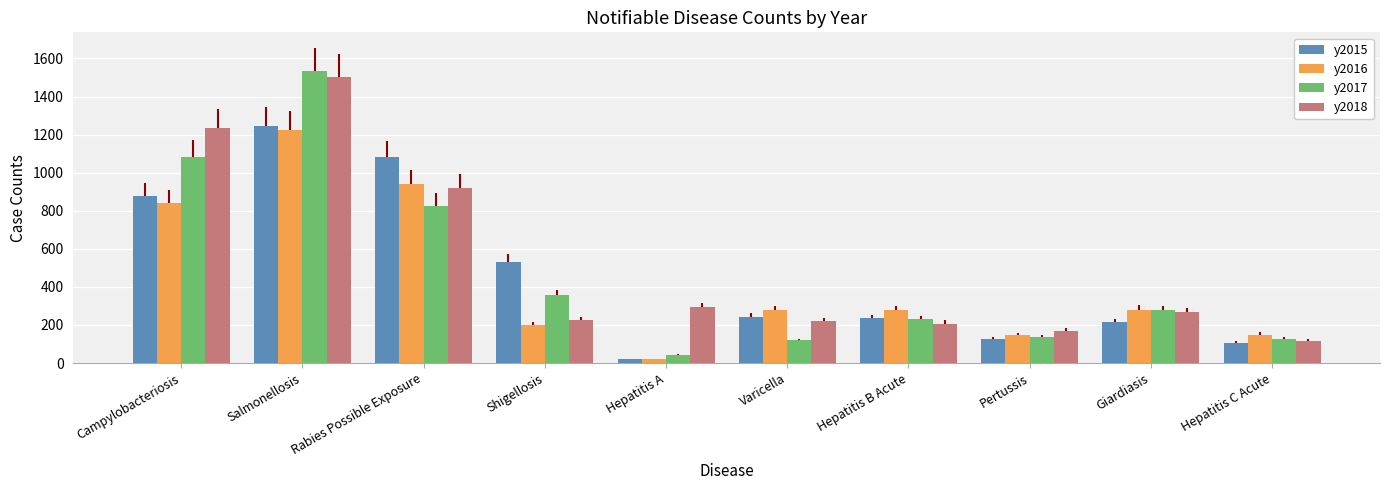

Which series has the widest spread of values?

y2017